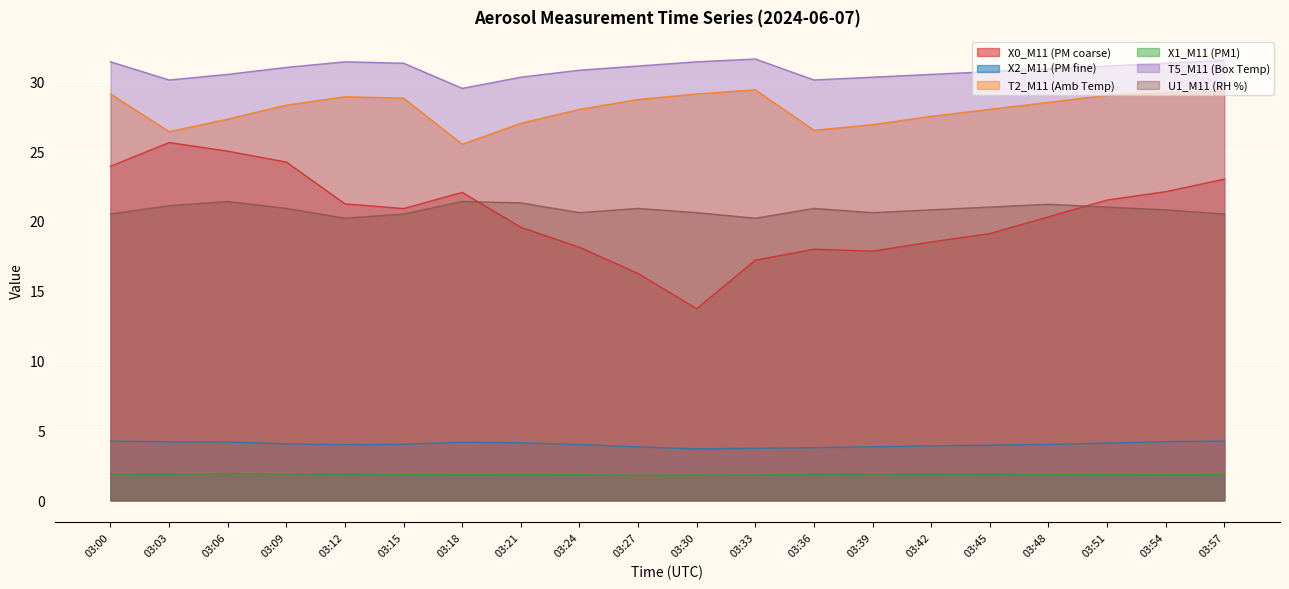

Between 03:09 and 03:24, which is larger?

03:09